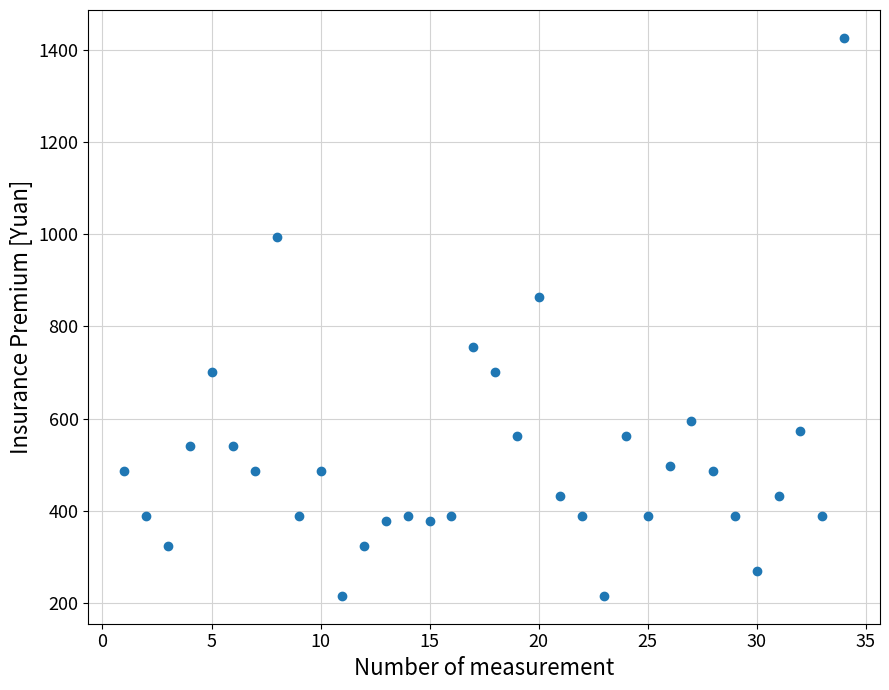

What Y value in the scatter plot is closest to 820?

864.0